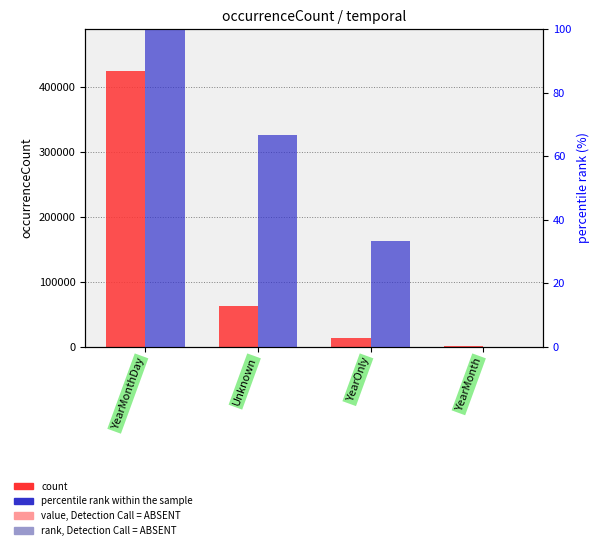

What is the difference between the highest and lowest values at YearOnly?

12461.7